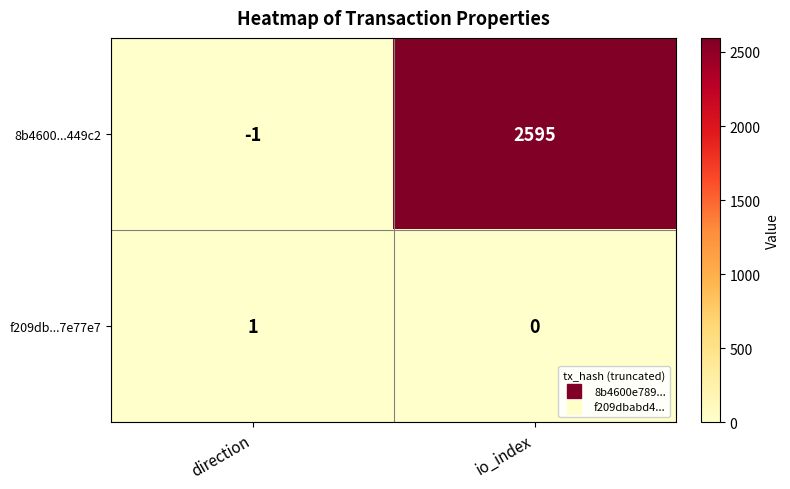

What is the smallest value displayed?

-1